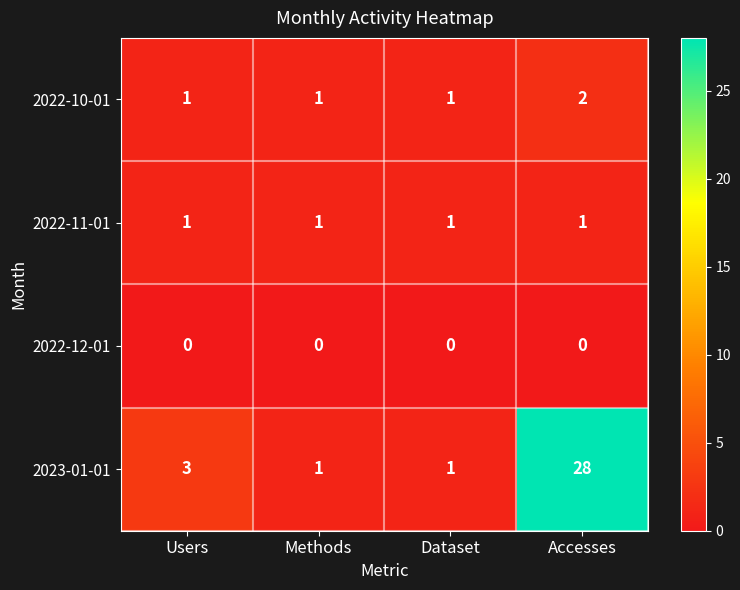

Which series has the largest range (max minus min)?

2023-01-01